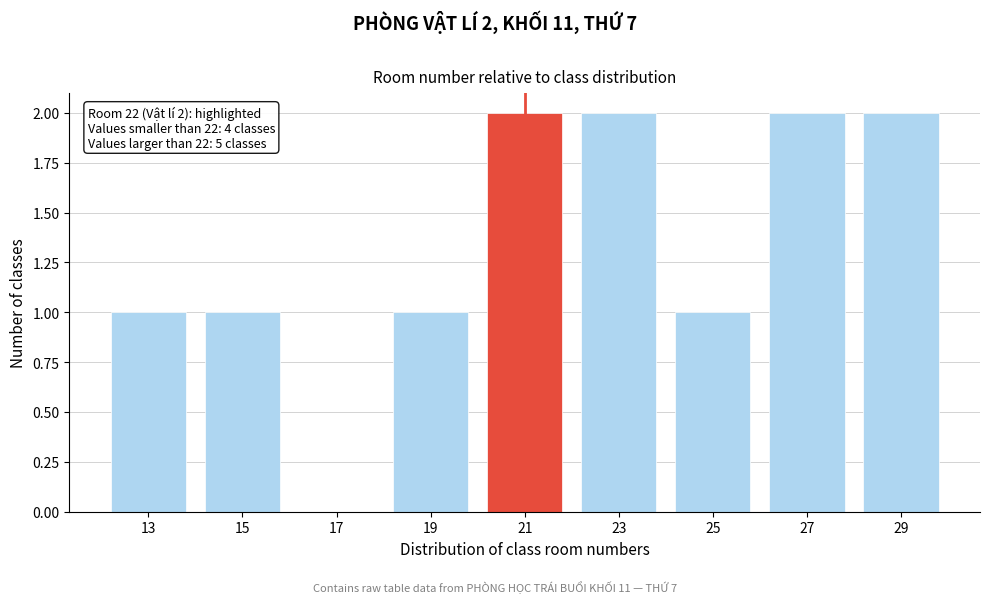

Reading left to right, list all the values displayed in this chart.

13=1	15=1	17=0	19=1	21=2	23=2	25=1	27=2	29=2